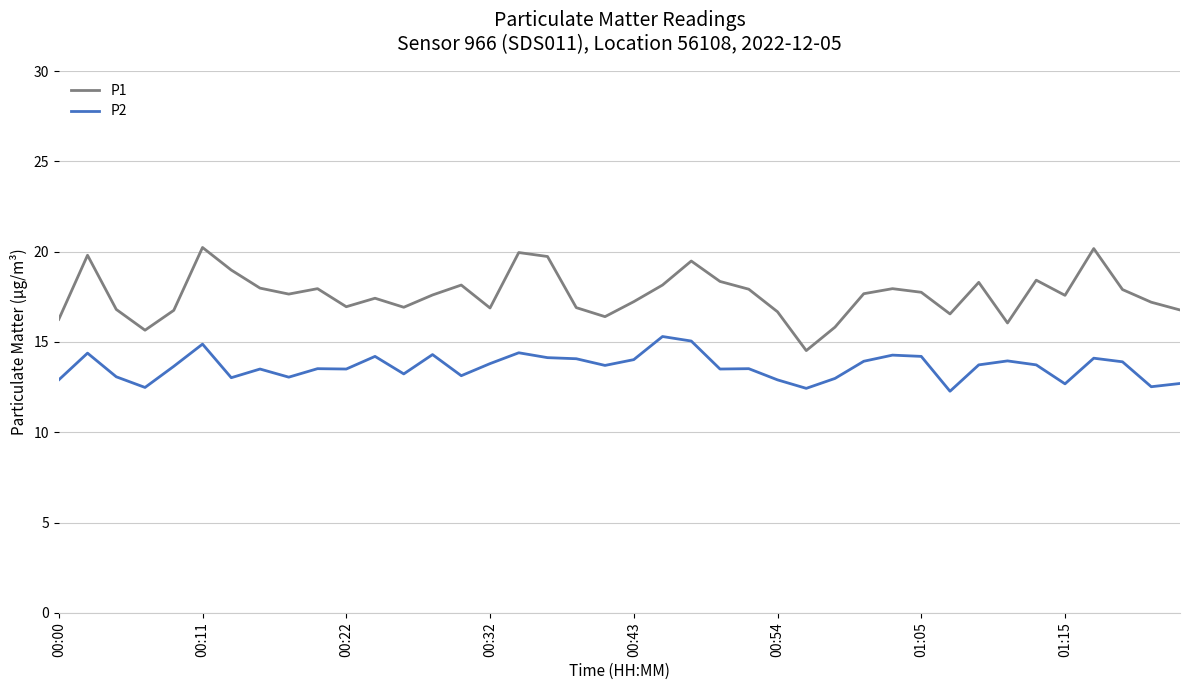

How many series are shown in this chart?

2